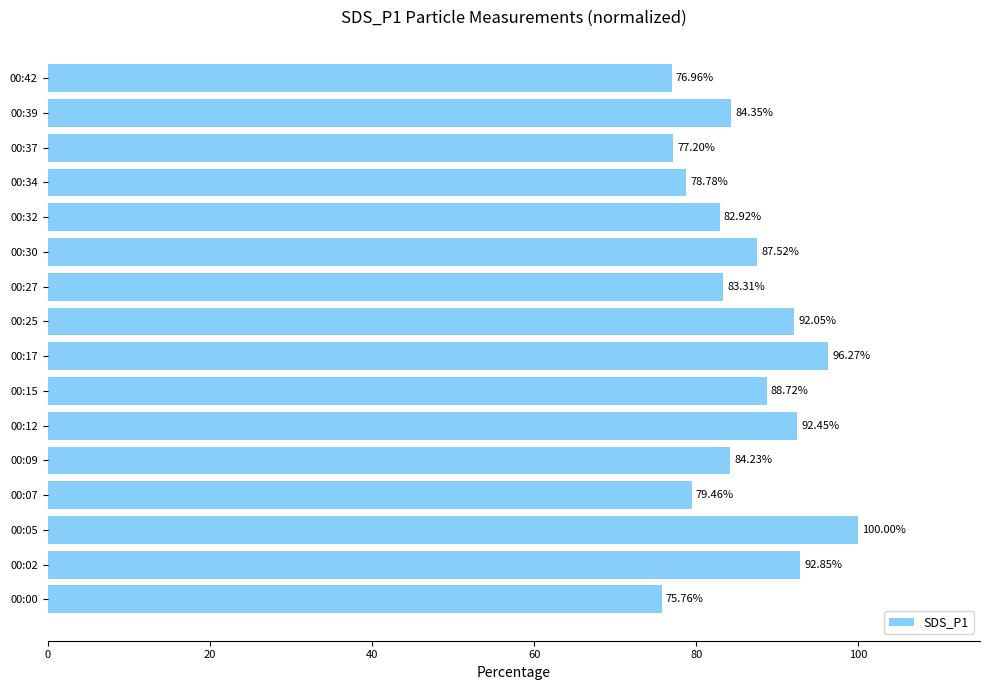

What is the average value?

85.8